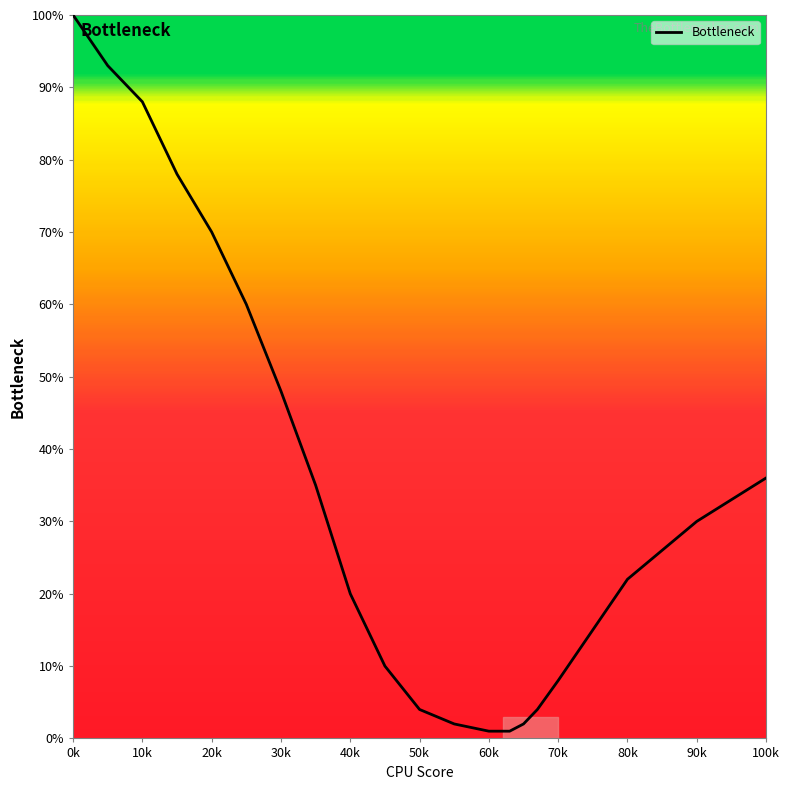

What is the greatest value displayed?

100